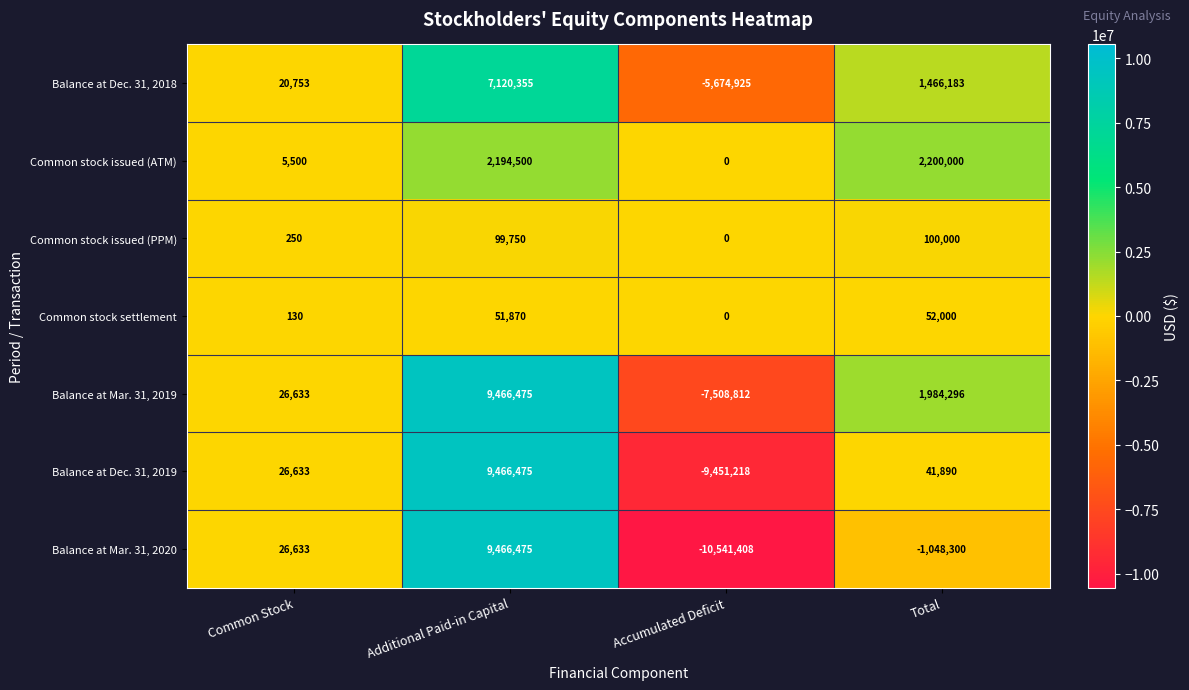

What is the difference between the highest and lowest values at Additional Paid-in Capital?

9414605